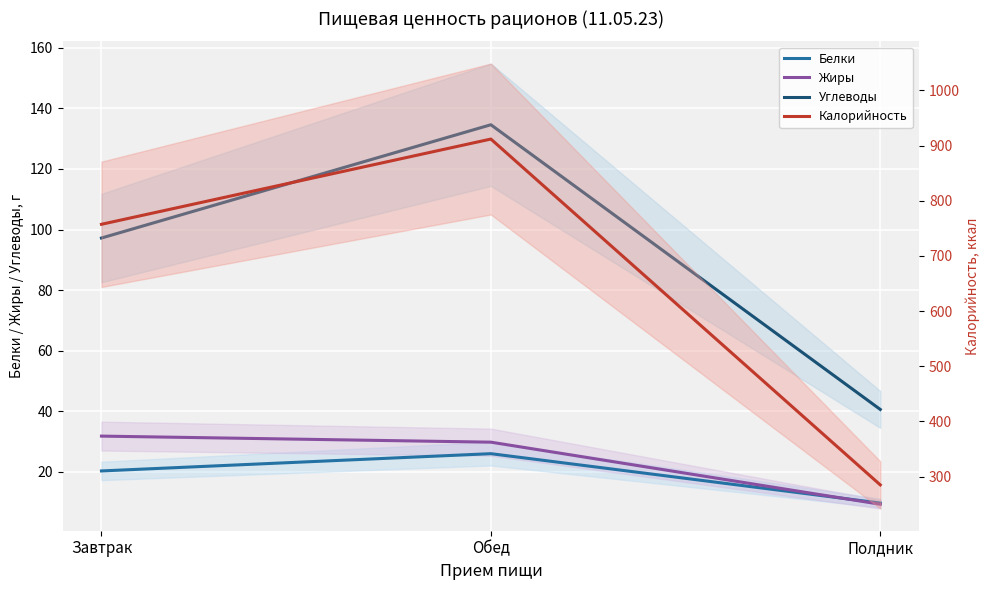

What is the sum of the Жиры values at Обед and Завтрак?

61.6